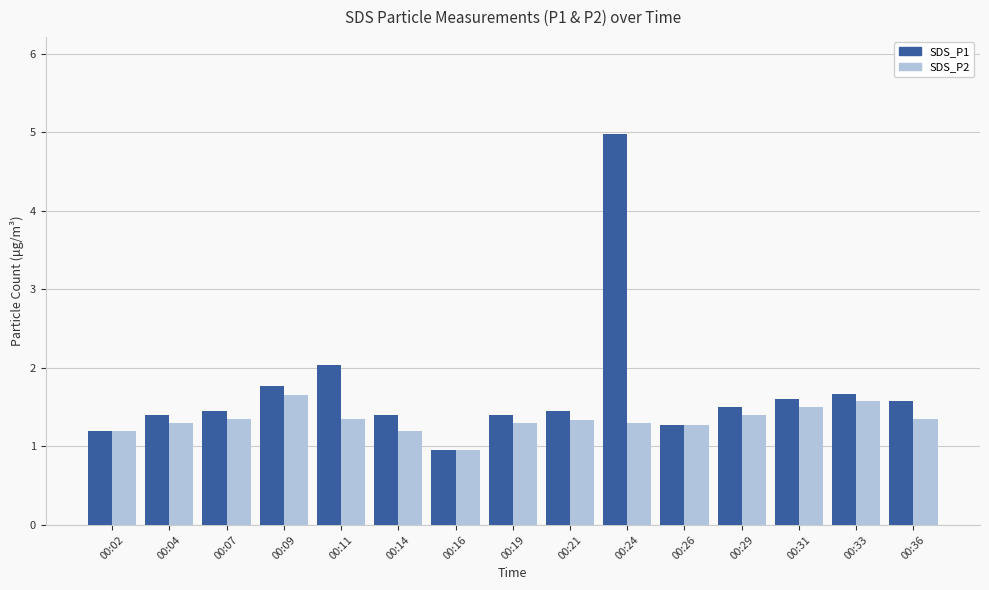

Which category has the highest value across all series?

00:24